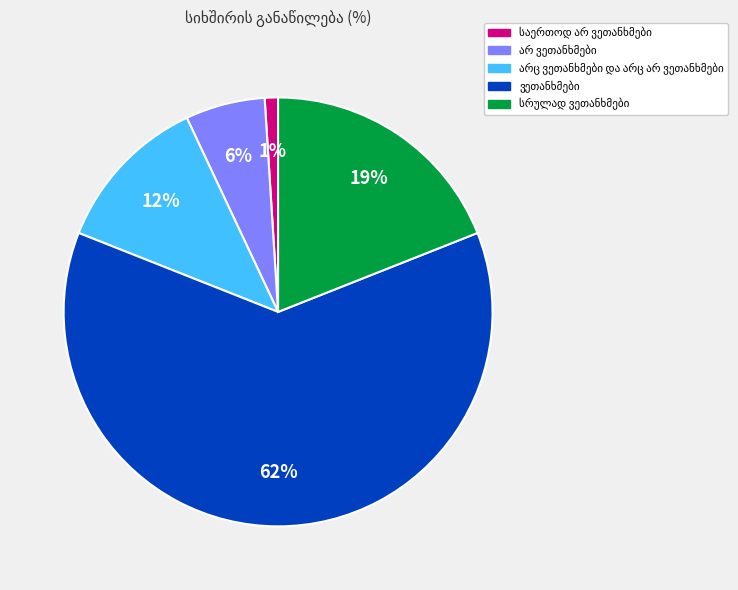

To the nearest percent, what is the difference between the largest and smallest slice percentages?

61%